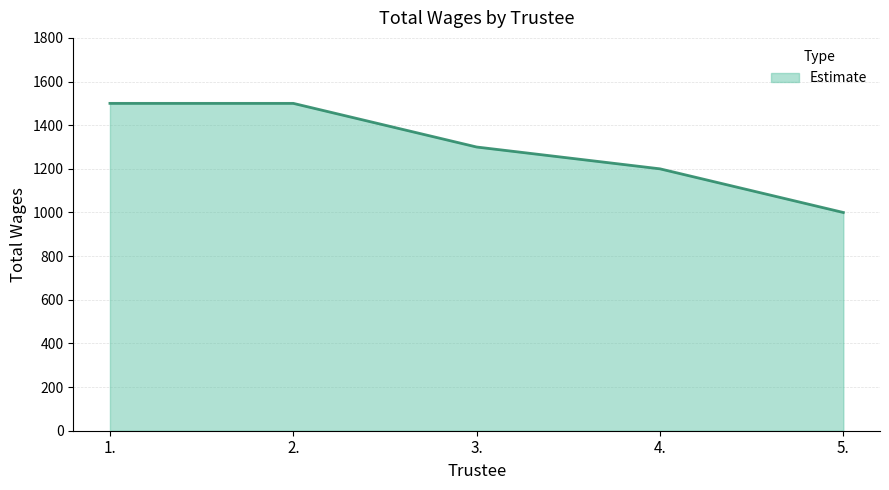

Read the value at 1., to the nearest 50.

1500